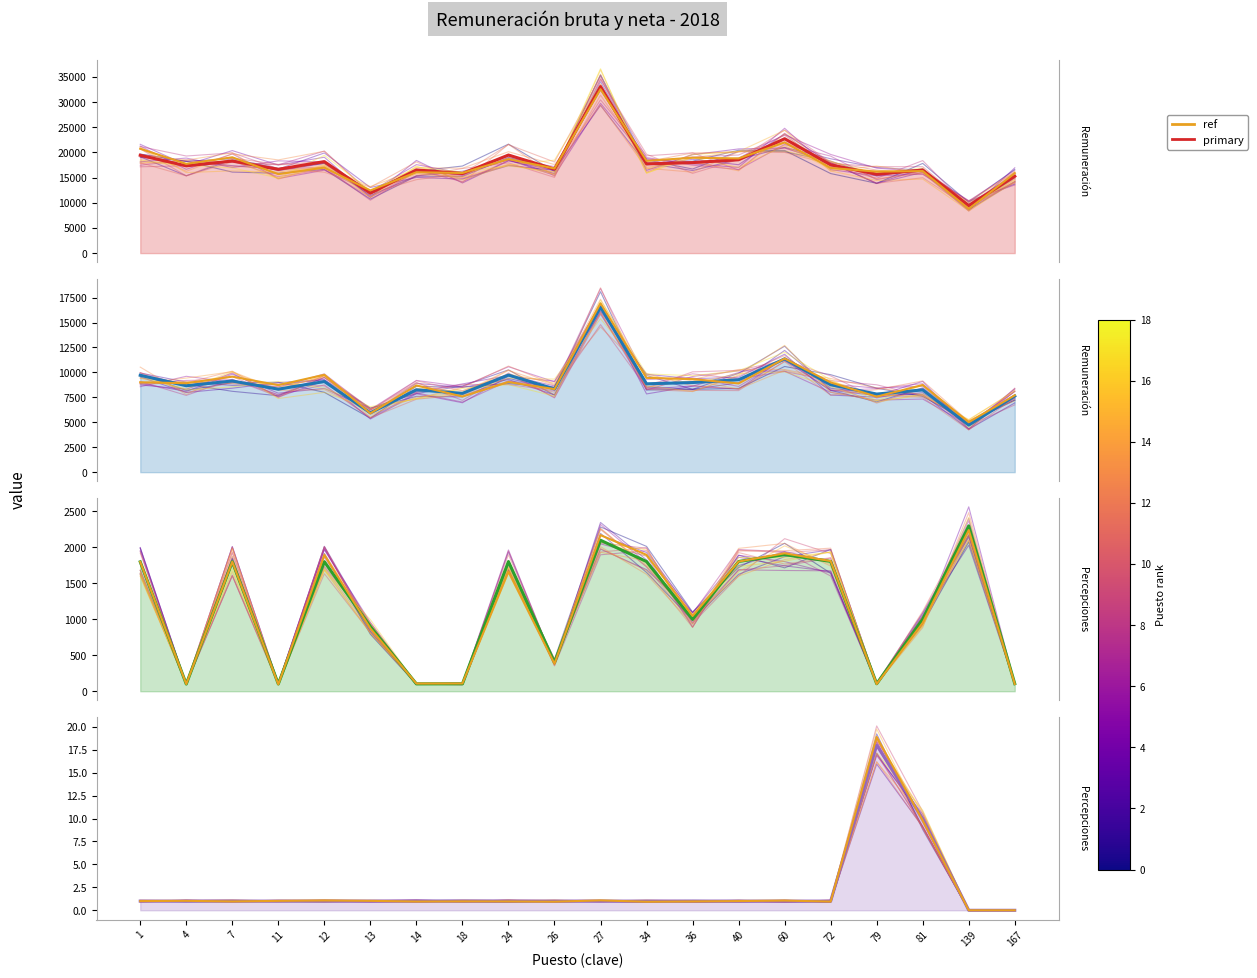

What is the sum of all Percepciones adicionales values?

22837.0